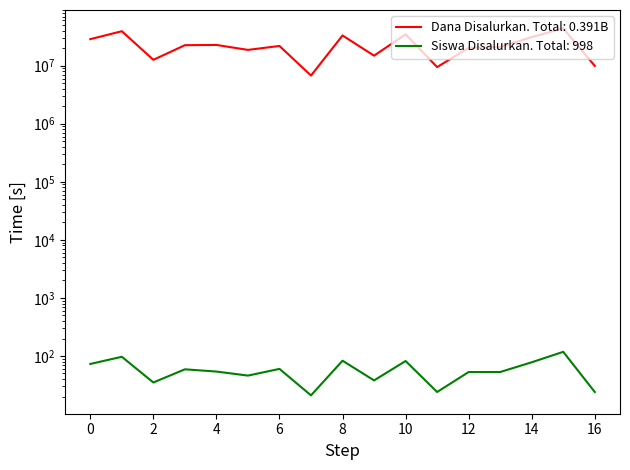

Is the value of Siswa Disalurkan at SD NEGERI BUDAYASARI greater than the value of Dana Disalurkan at SD NEGERI CIKAUM II?

No